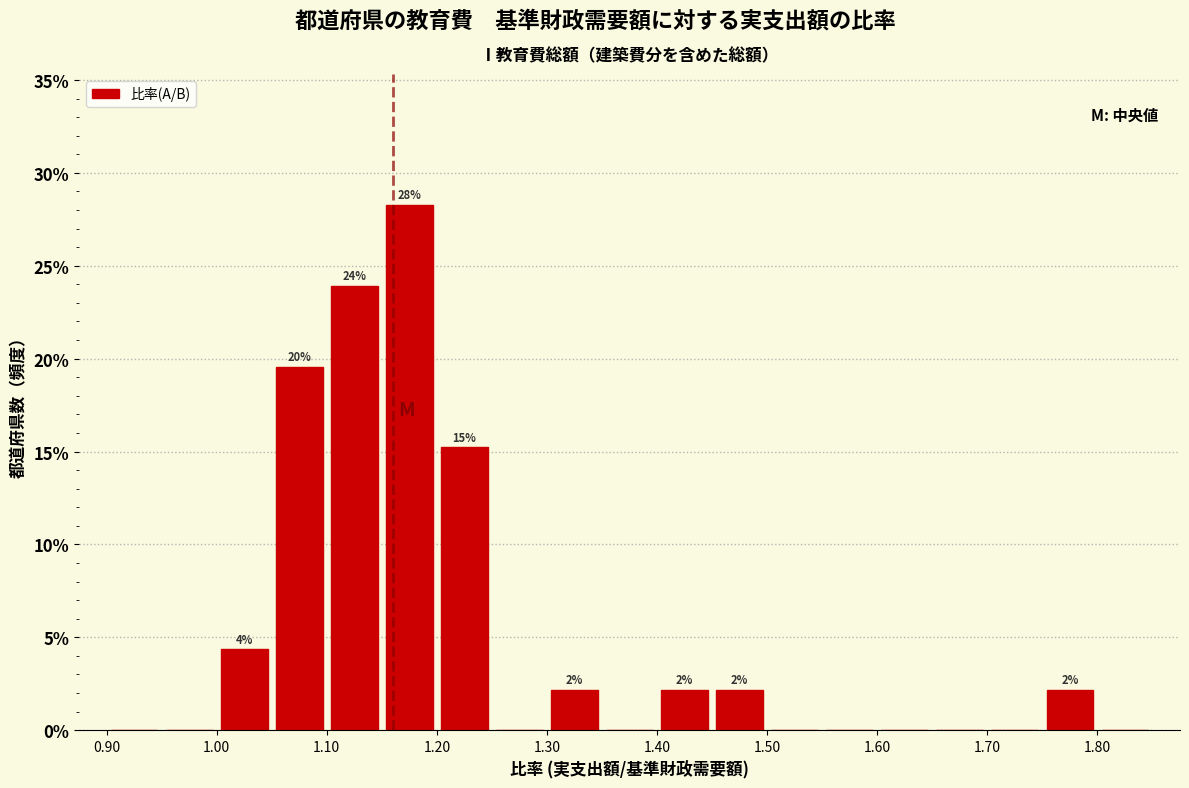

Which range on the x-axis has the tallest bar?

1.15 to 1.20